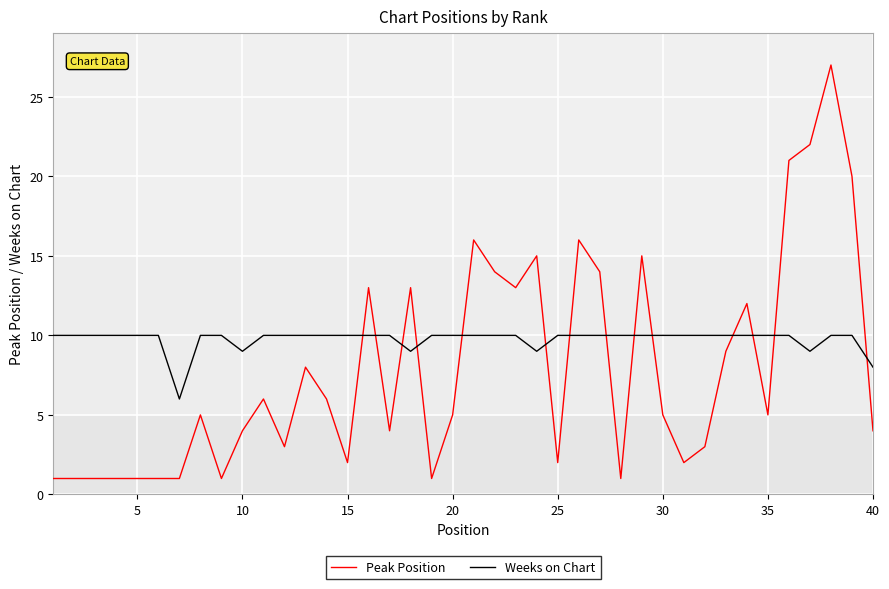

Rank the series by their maximum value, from highest to lowest.

Peak Position, Weeks on Chart